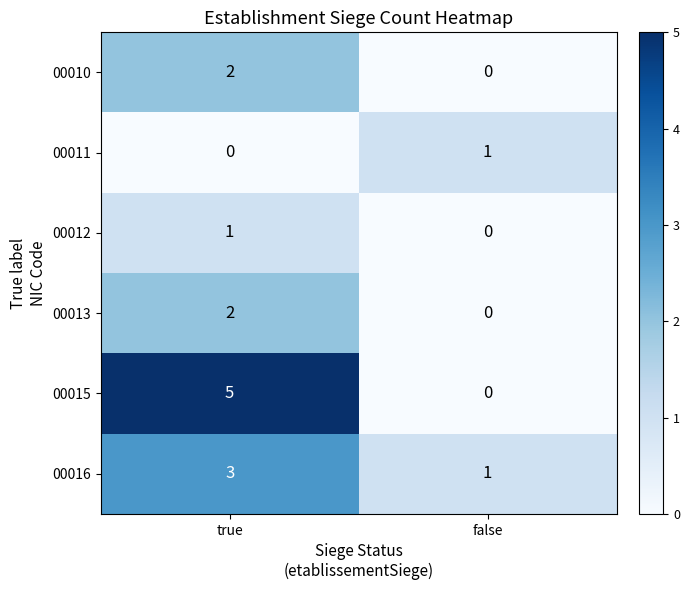

What is the highest value of the 00016 series?

3